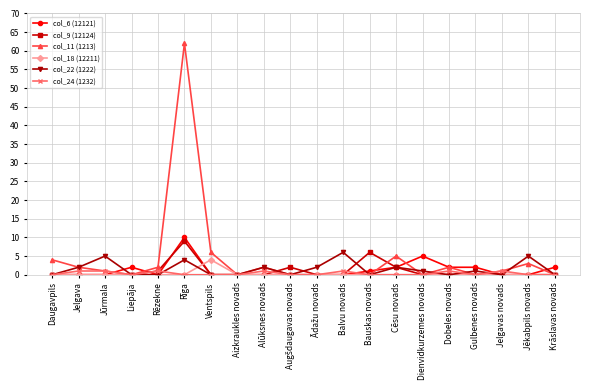

Where is the first local maximum for col_22 (1222)?

Jūrmala